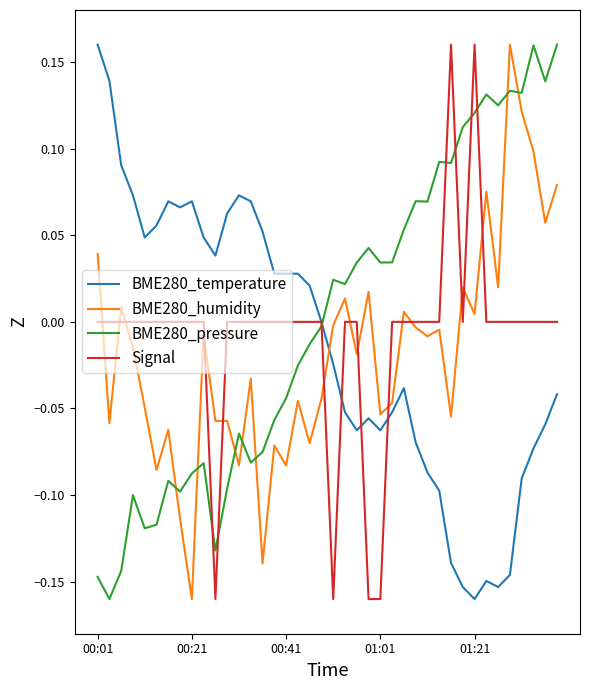

True or false: BME280_temperature and BME280_humidity cross at least once.

True